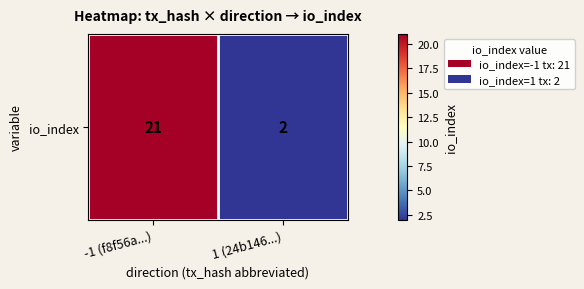

Which has a higher value, -1 (f8f56a...) or 1 (24b146...)?

-1 (f8f56a...)